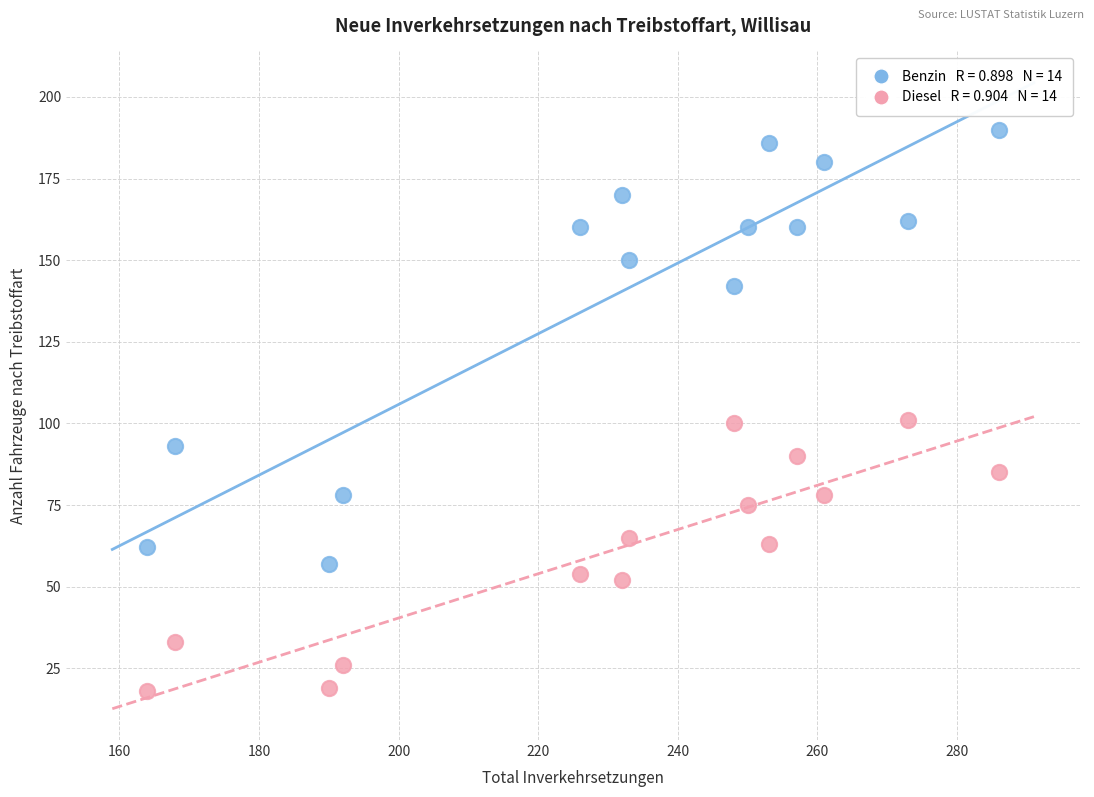

How many data points are displayed?

28